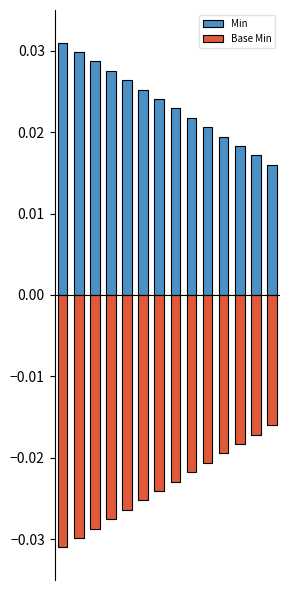

Reading left to right, list all the values displayed in this chart.

Min: 0=0.0	1=0.0	2=0.0	3=0.0	4=0.0	5=0.0	6=0.0	7=0.0	8=0.0	9=0.0	10=0.0	11=0.0	12=0.0	13=0.0
Base Min: 0=-0.0	1=-0.0	2=-0.0	3=-0.0	4=-0.0	5=-0.0	6=-0.0	7=-0.0	8=-0.0	9=-0.0	10=-0.0	11=-0.0	12=-0.0	13=-0.0